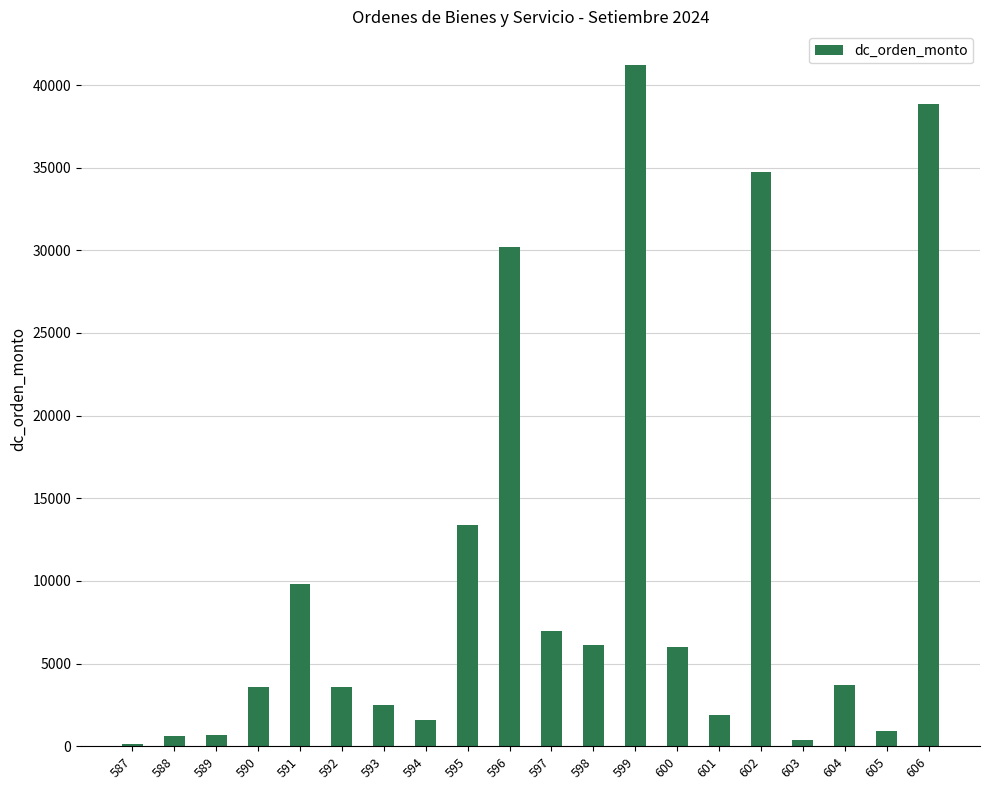

How many data points are less than 3690?

10